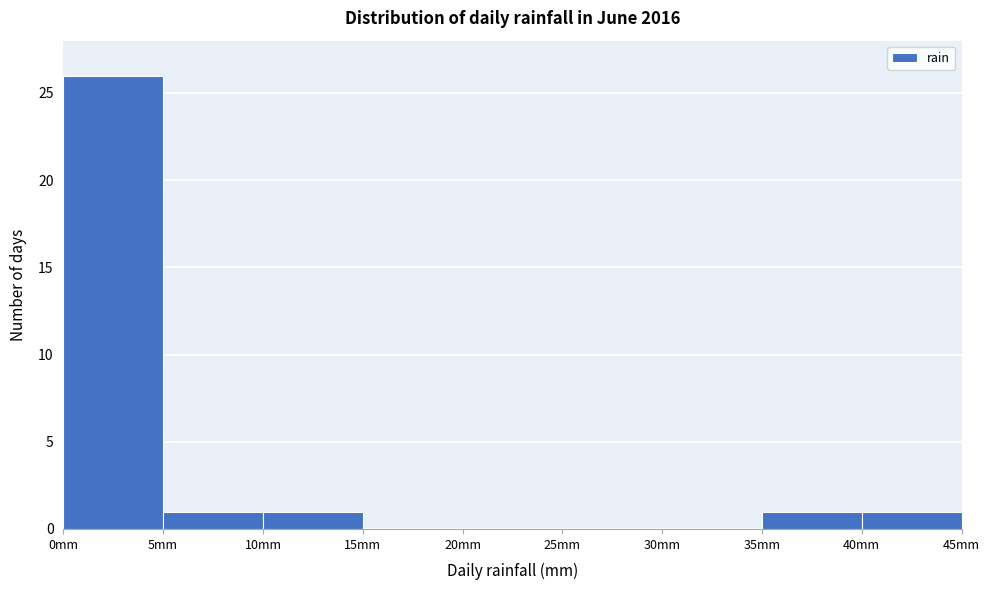

Reading left to right, list every bar in this chart as the range it spans on the x-axis followed by its height. The values are not printed on the chart, so give them approximately, as read against the axis.

0 to 5: 26
5 to 10: 1
10 to 15: 1
15 to 20: 0
20 to 25: 0
25 to 30: 0
30 to 35: 0
35 to 40: 1
40 to 45: 1